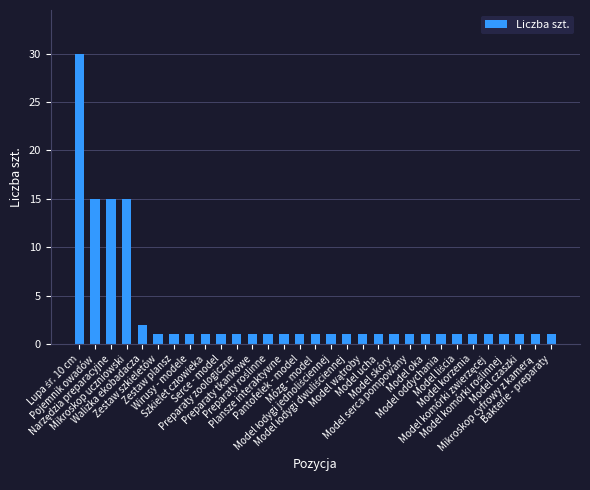

What is the maximum value shown in the chart?

30